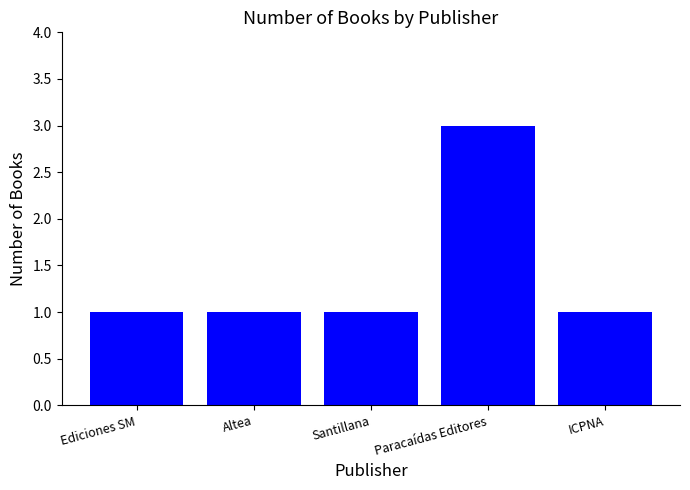

Read the value at Santillana.

1